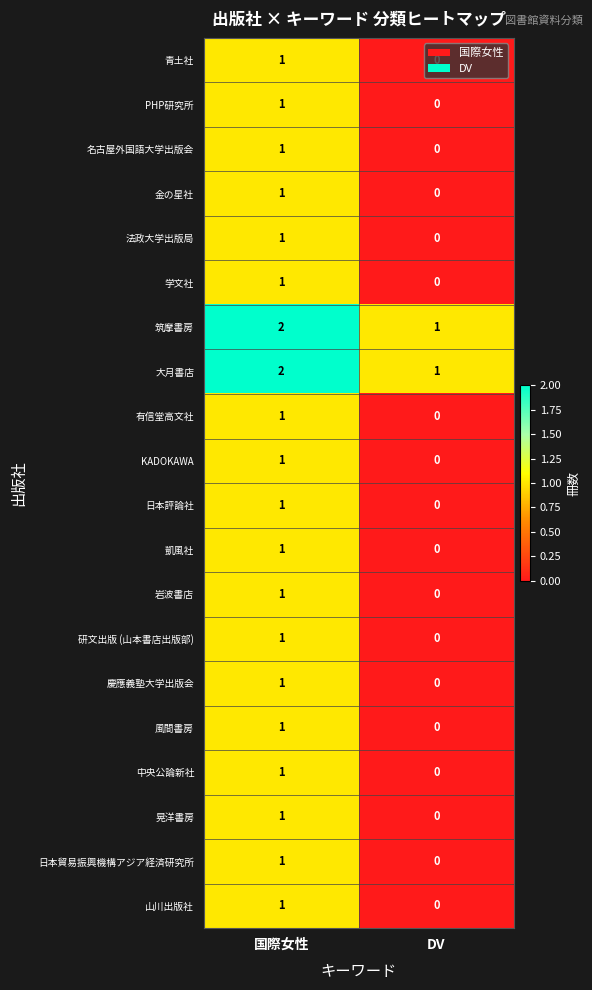

What is the total value across all series at DV?

2